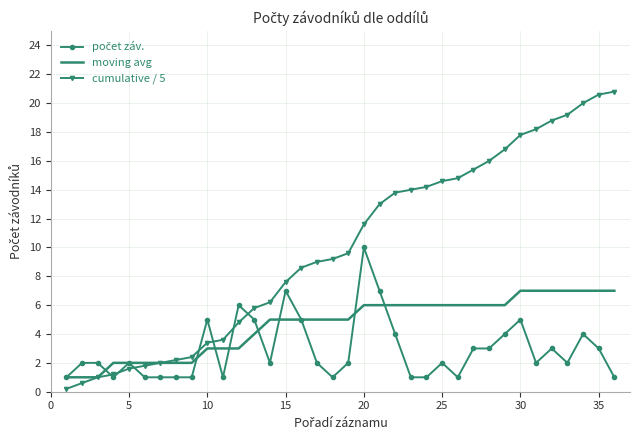

Which series has the largest total across all categories?

cumulative / 5